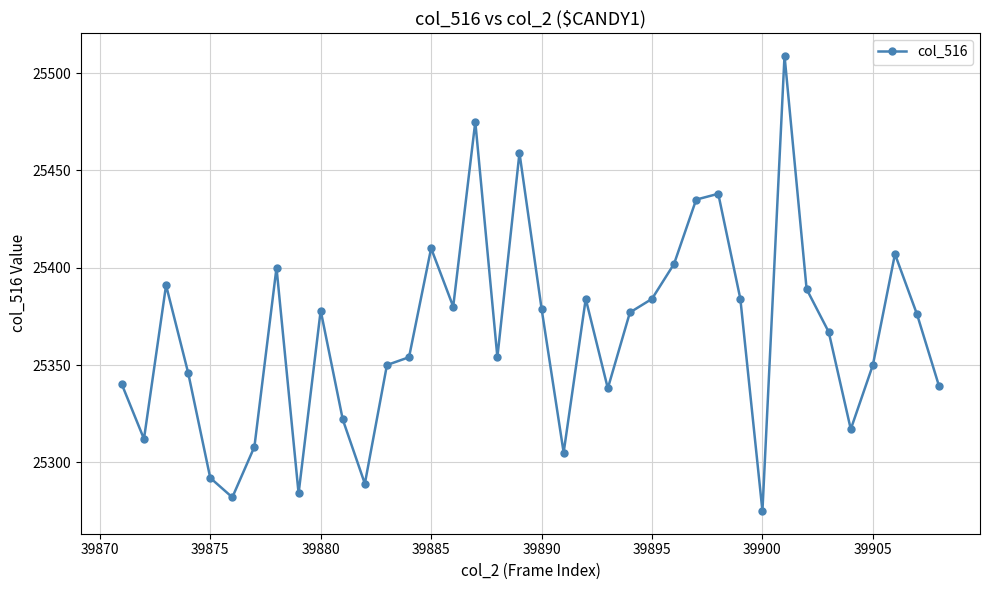

What is the minimum value shown in the chart?

25275